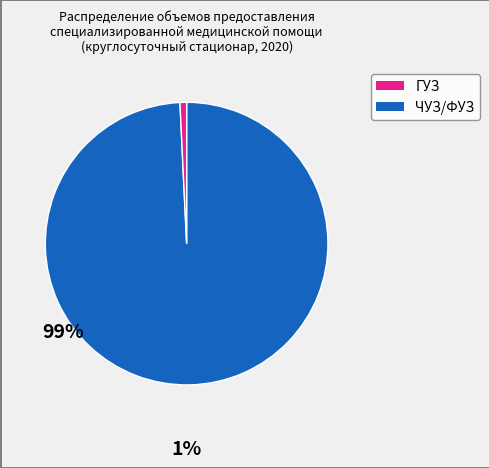

Does any single category account for the majority?

Yes